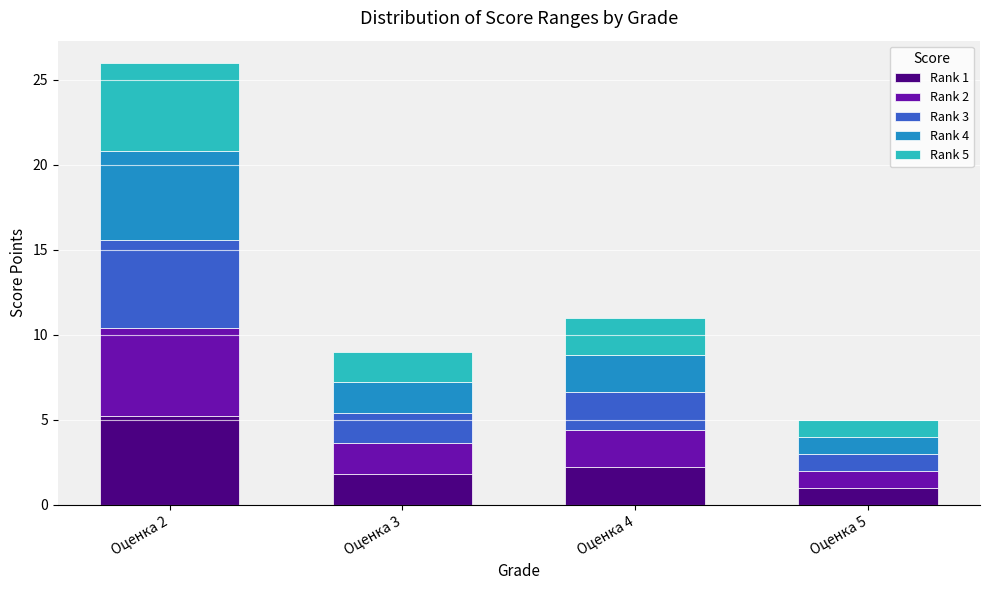

The value of Rank 1 at Оценка 2 is 6.9. True or false?

False